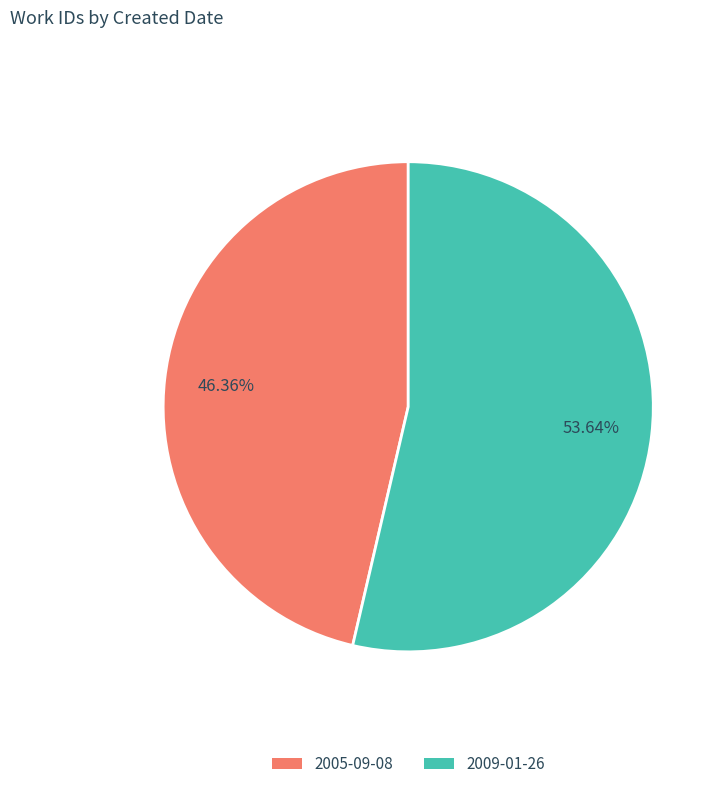

Count the number of slices in the pie.

2